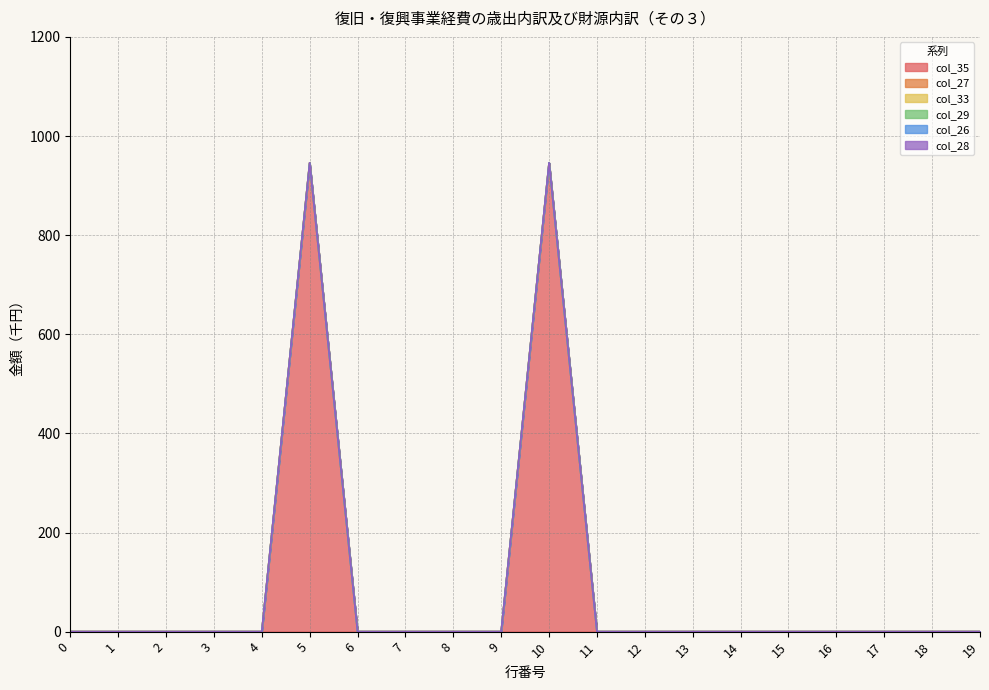

Which series has the largest total across all categories?

col_35